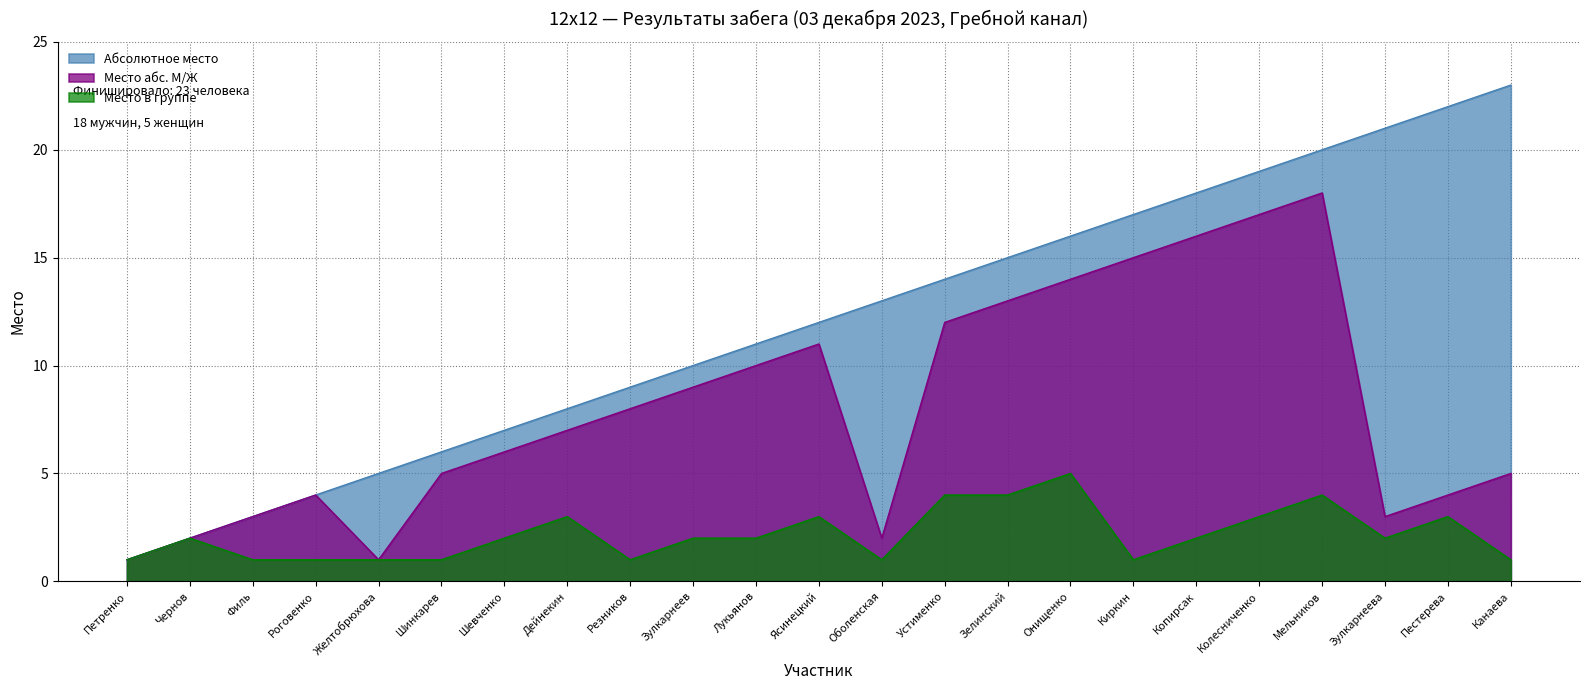

At how many categories does at least one series exceed 22?

1